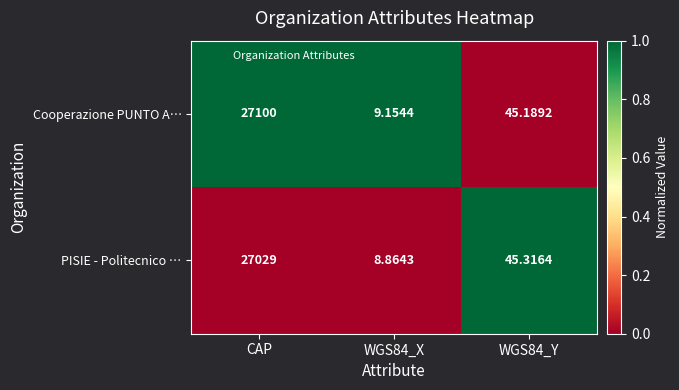

Rank the series by their maximum value, from highest to lowest.

Cooperazione PUNTO A…, PISIE - Politecnico …